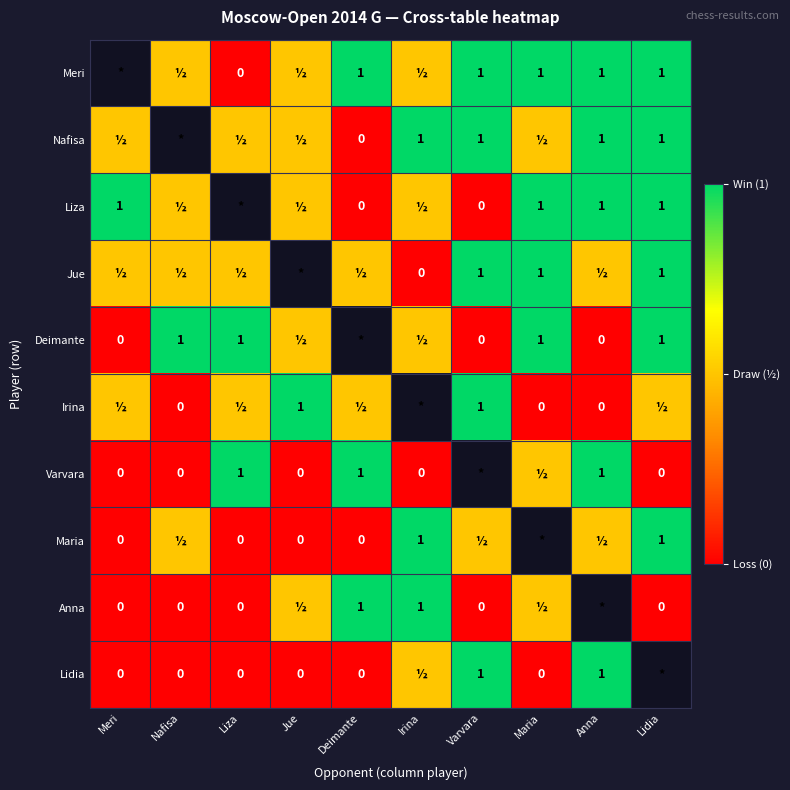

The value of Meri at Anna is 1.4. True or false?

False